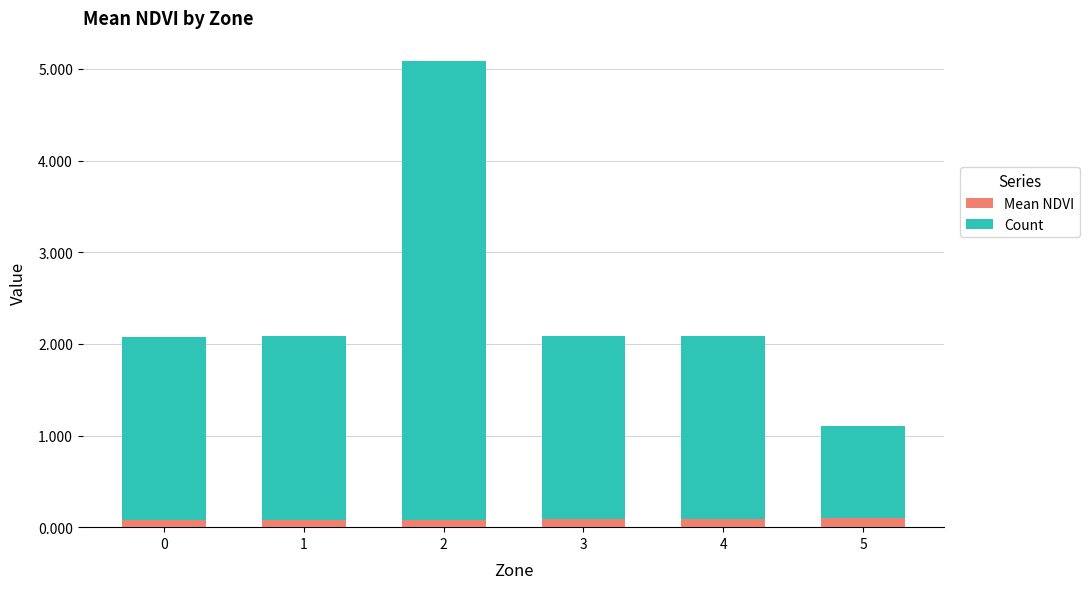

Reading left to right, list the values for the Mean NDVI series.

0=0.1	1=0.1	2=0.1	3=0.1	4=0.1	5=0.1